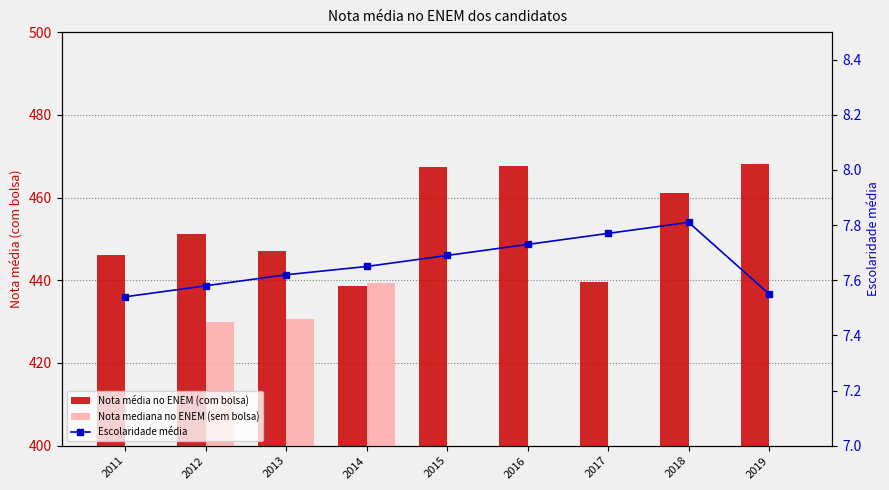

Where is Escolaridade média nearest to the value 7?

2011